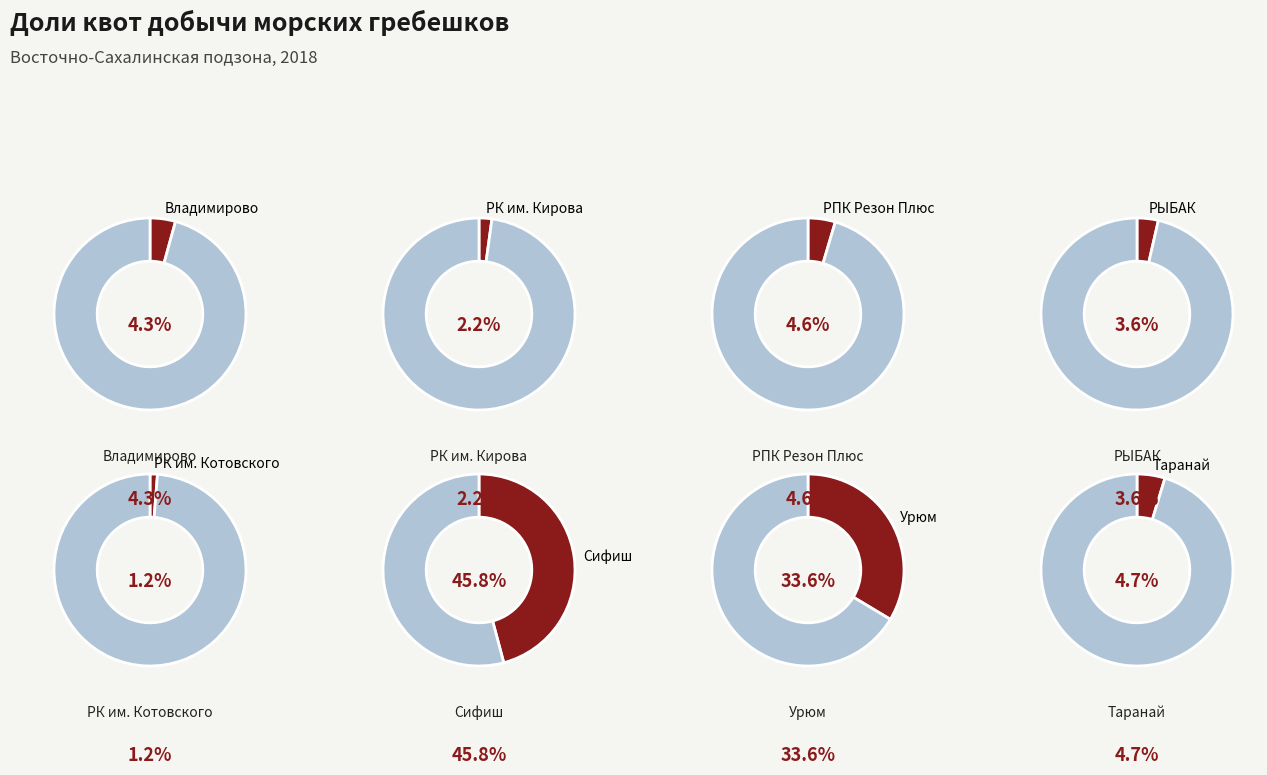

To the nearest percent, what is the difference between the largest and smallest slice percentages?

45%